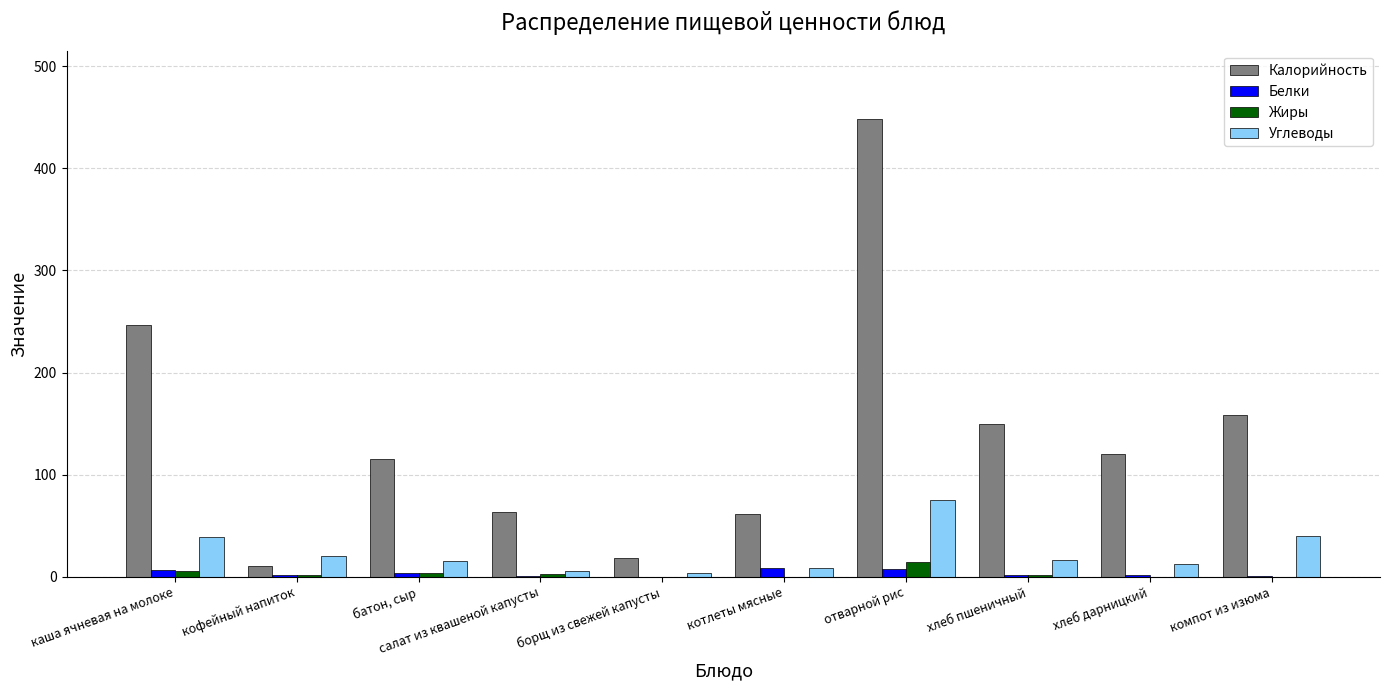

Which series has the largest total across all categories?

Калорийность